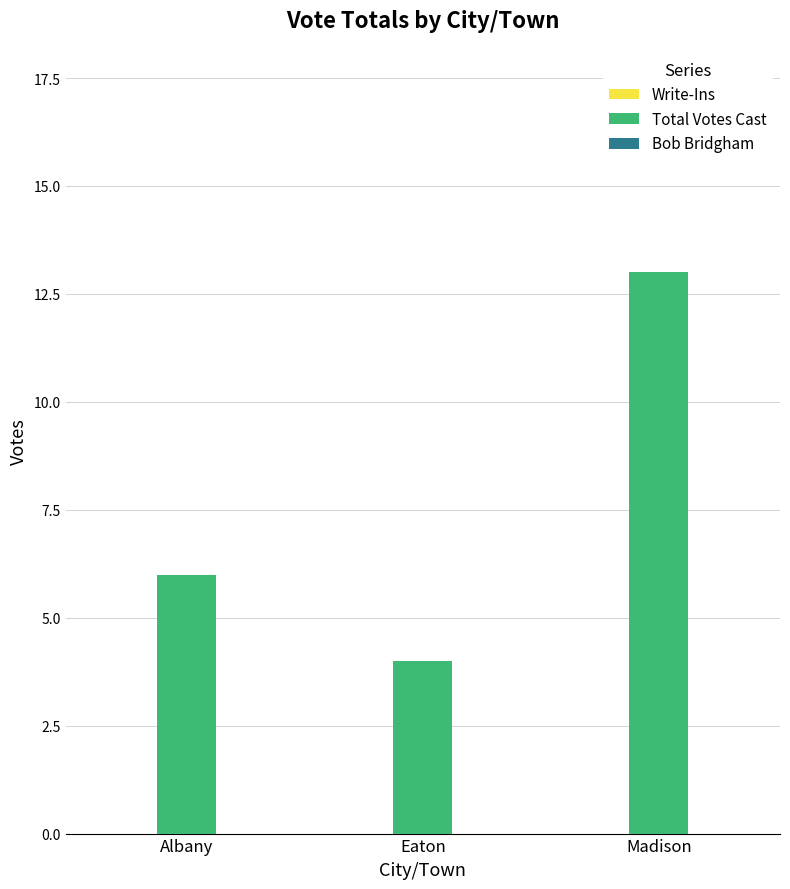

Reading left to right, what are all the values shown in this chart?

6	4	13